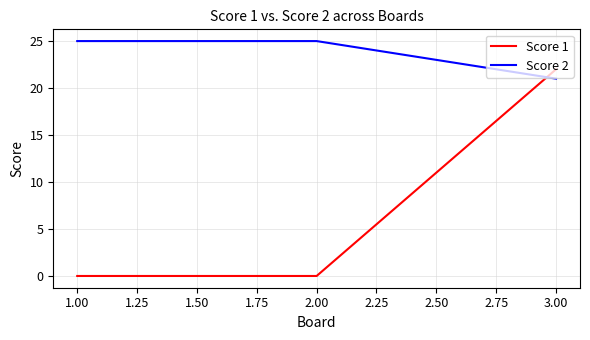

Count the number of categories in the chart.

3